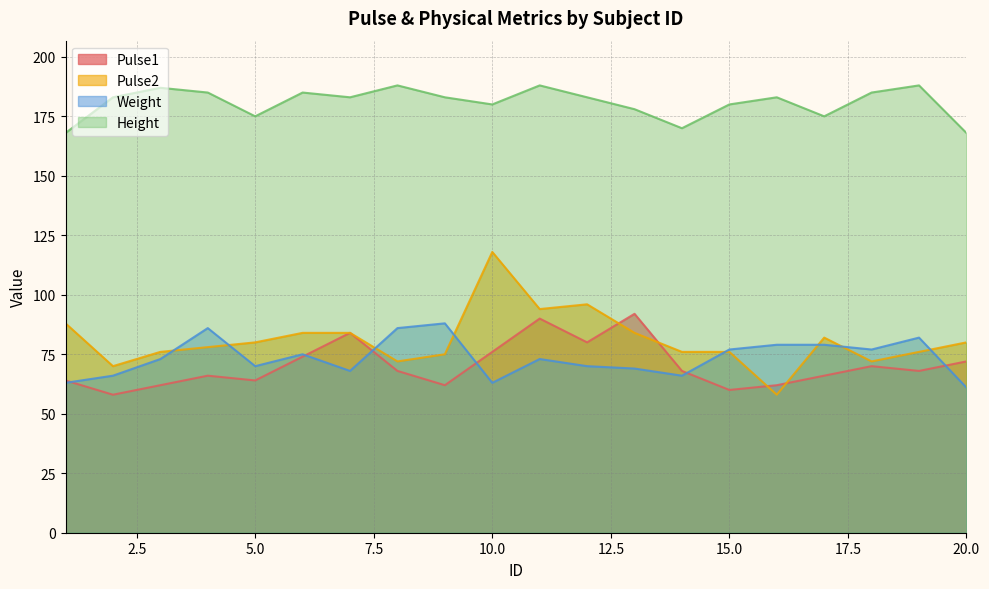

Is the value of Pulse1 at 20.0 greater than the value of Weight at 20.0?

Yes